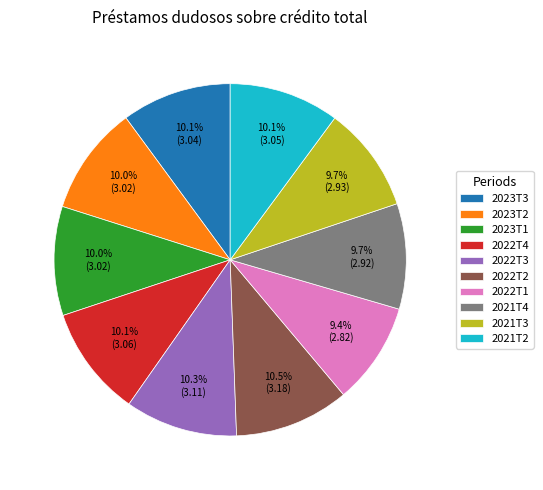

Approximately how many times larger is the value at 2023T3 compared to 2021T2?

1.0